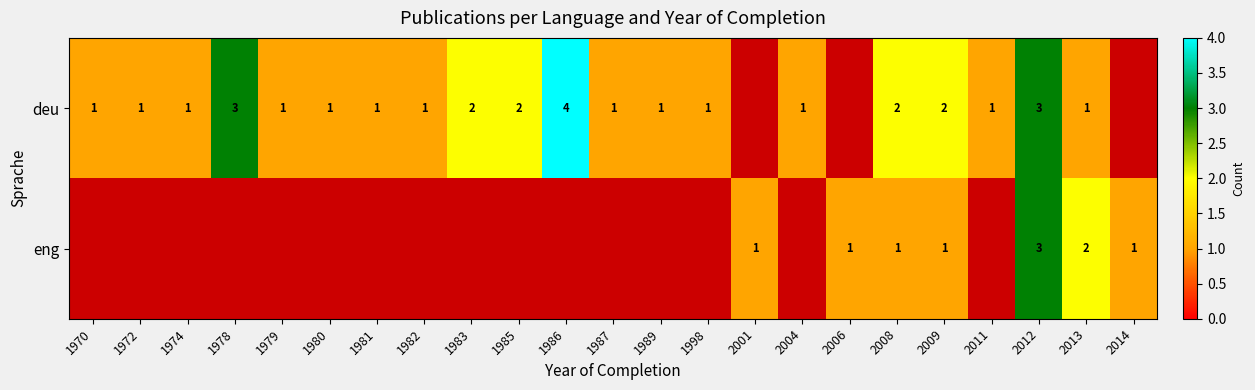

At 2013, list the series in order from largest to smallest.

eng, deu